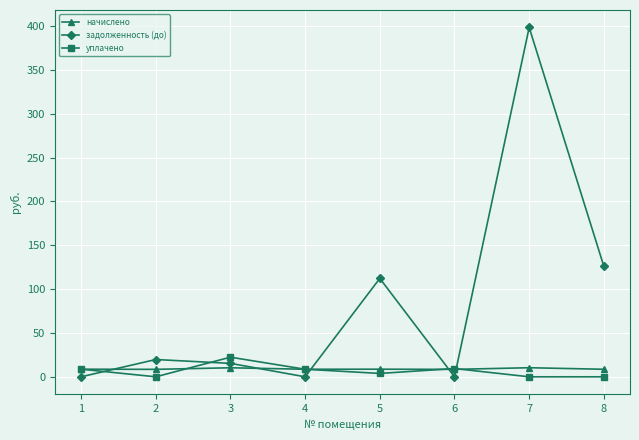

Which series has the widest spread of values?

задолженность (до)